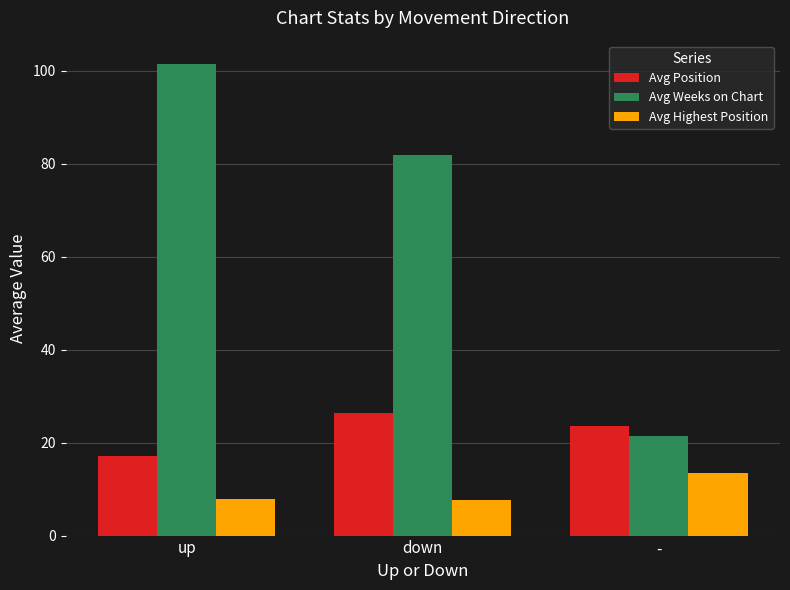

Between up and down, which series saw the biggest shift?

Avg Weeks on Chart